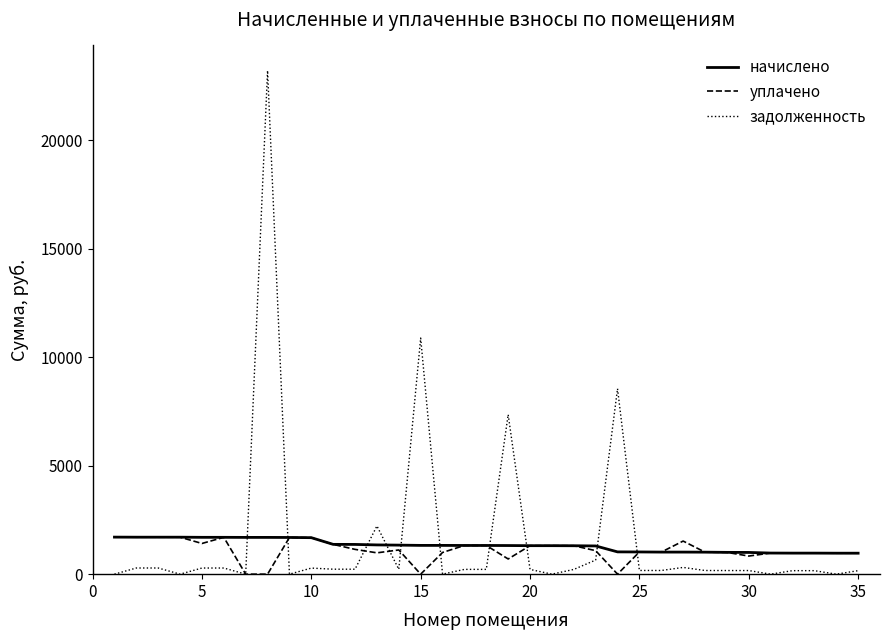

What are all the series names shown in the legend?

начислено, уплачено, задолженность